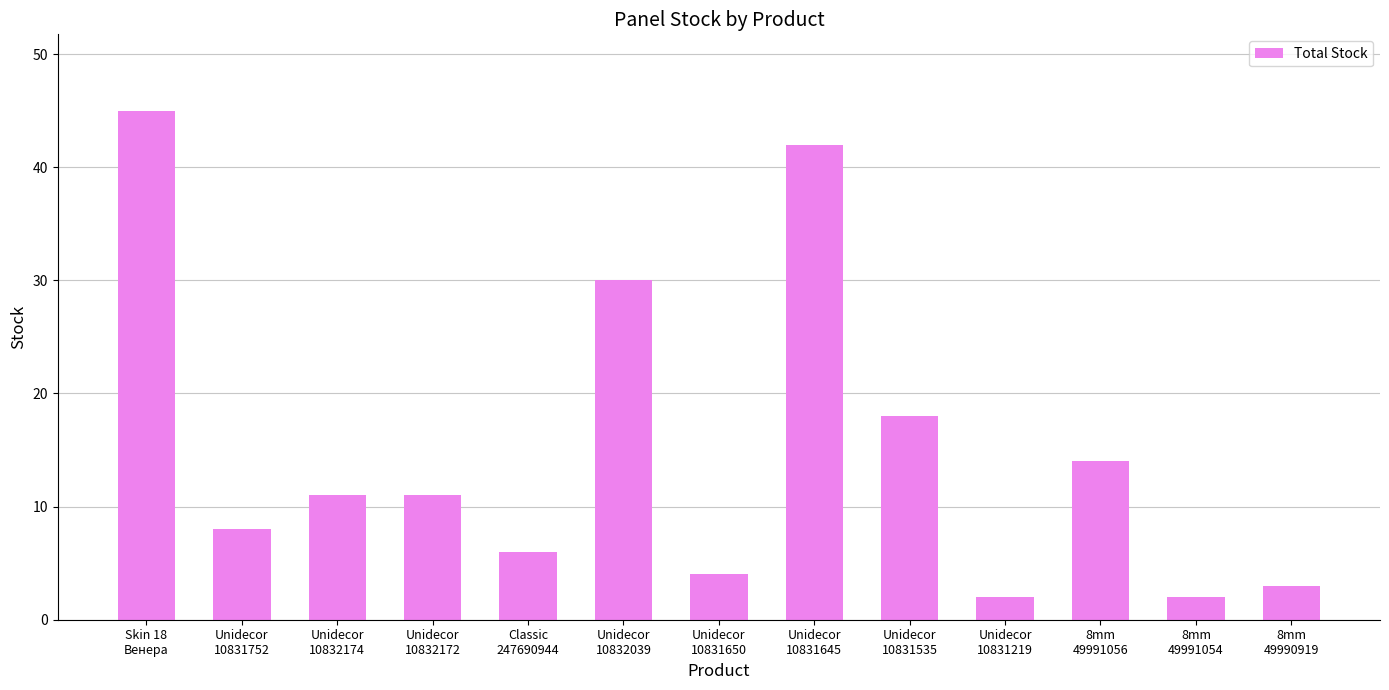

What is the difference between the maximum and minimum values?

43